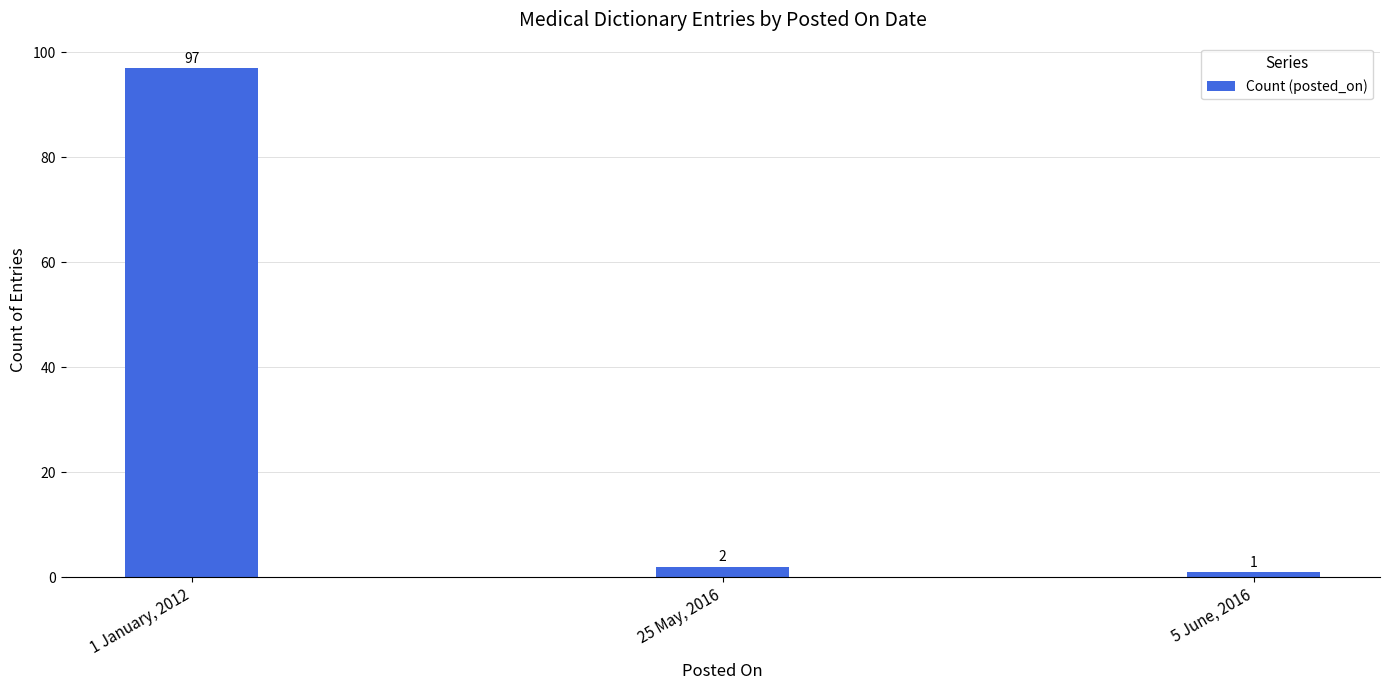

How many bars are there in total?

3